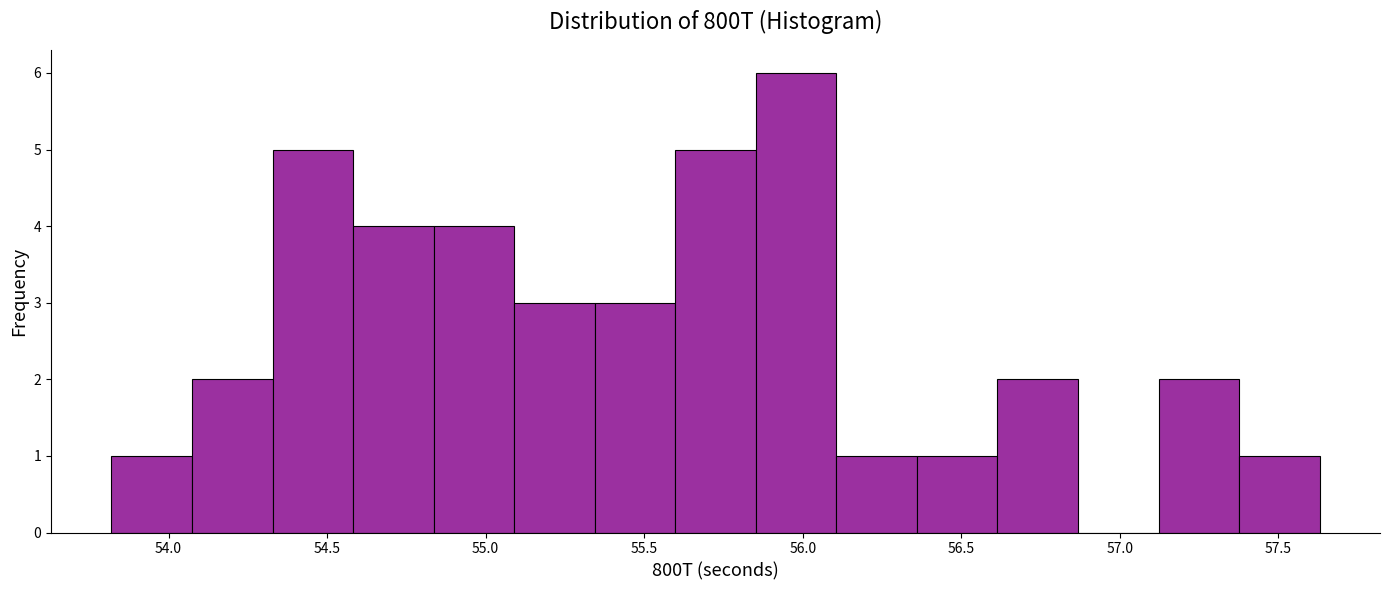

Which range on the x-axis has the tallest bar?

55.85 to 56.10